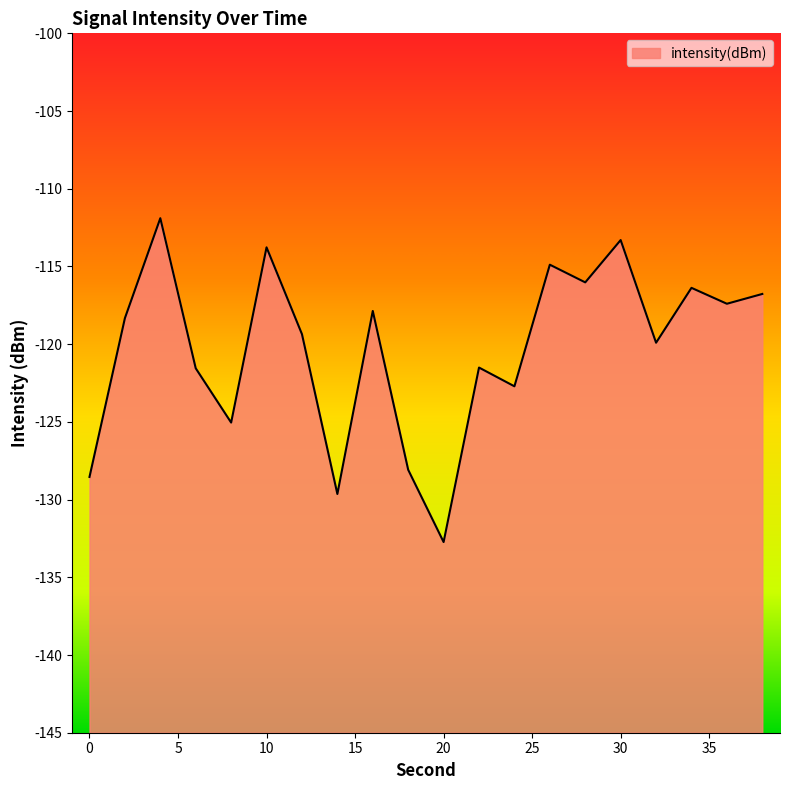

How many values exceed -118?

9